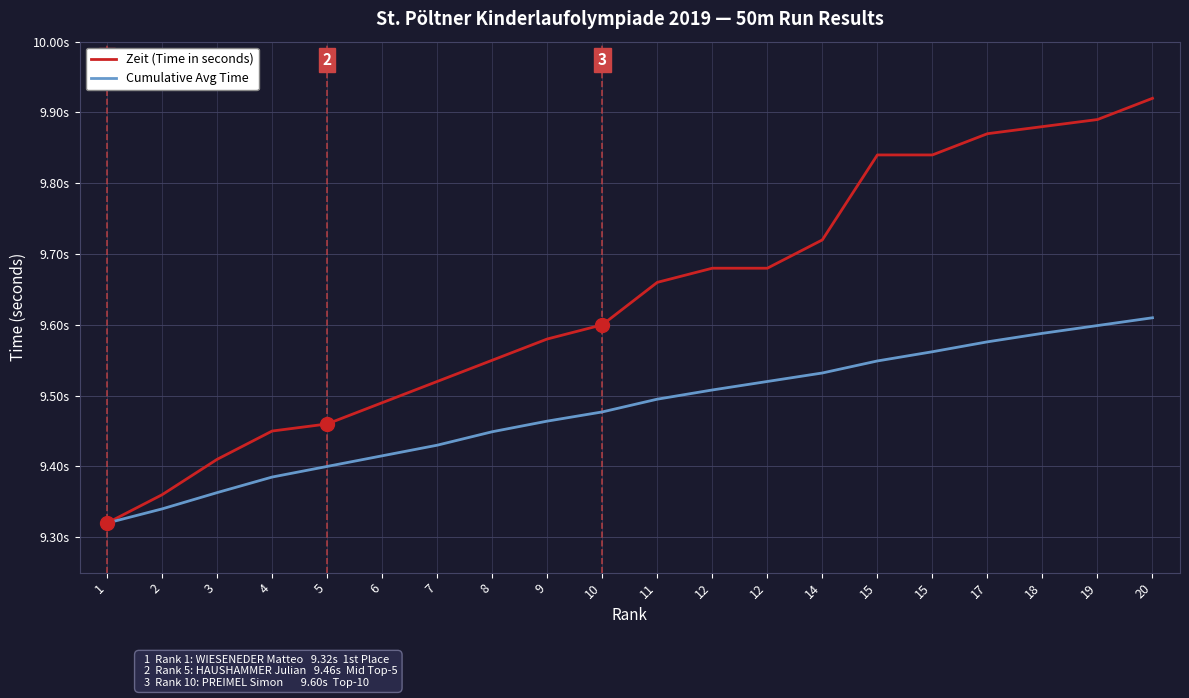

What are all the series names shown in the legend?

Zeit (Time in seconds), Cumulative Avg Time